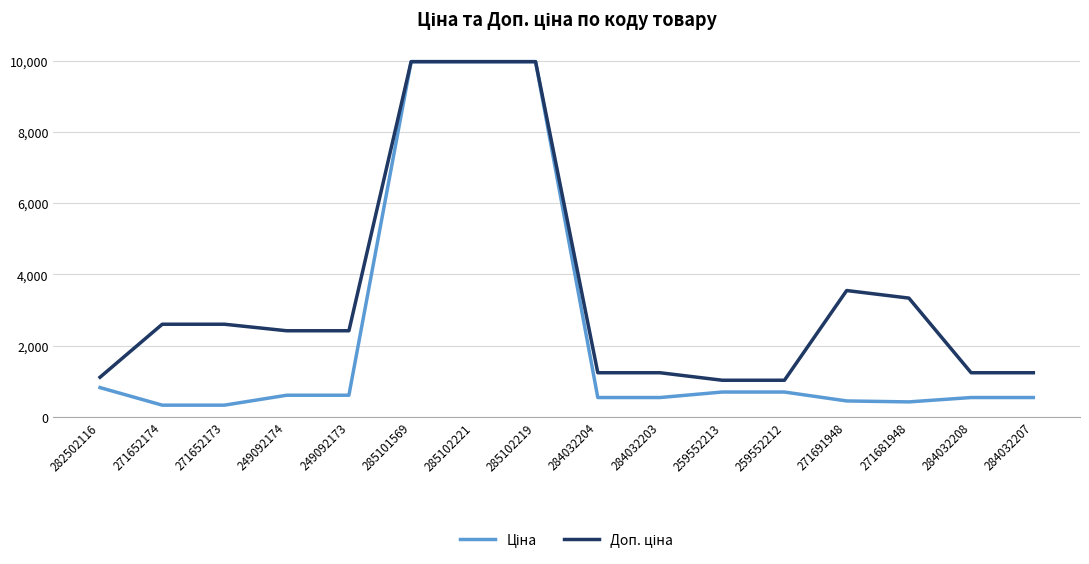

Does the chart display data point markers on the line(s)?

No